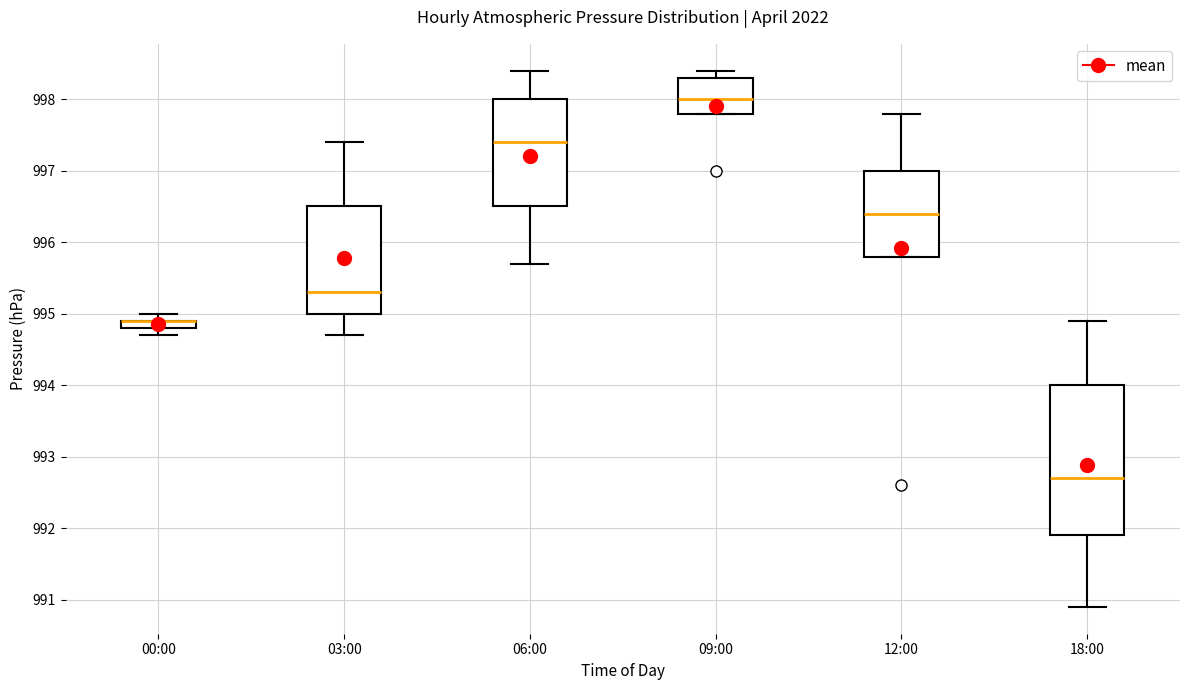

Which box is the tallest, from its lower edge to its upper edge?

18:00